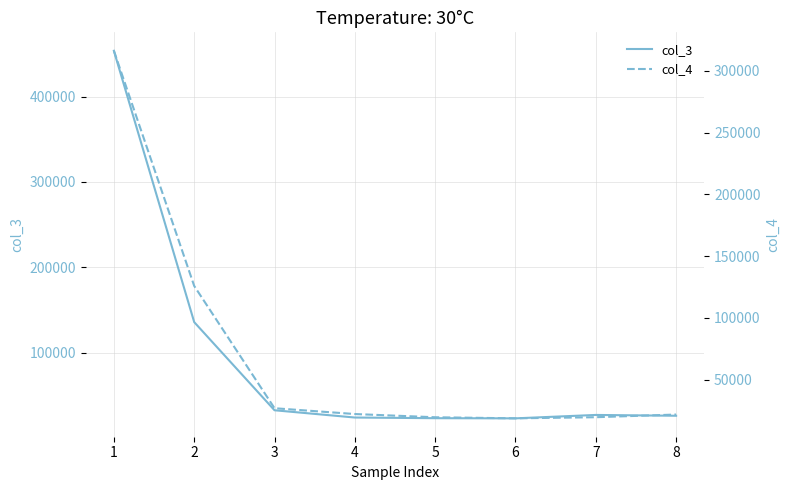

What is the maximum value shown in the chart?

453481